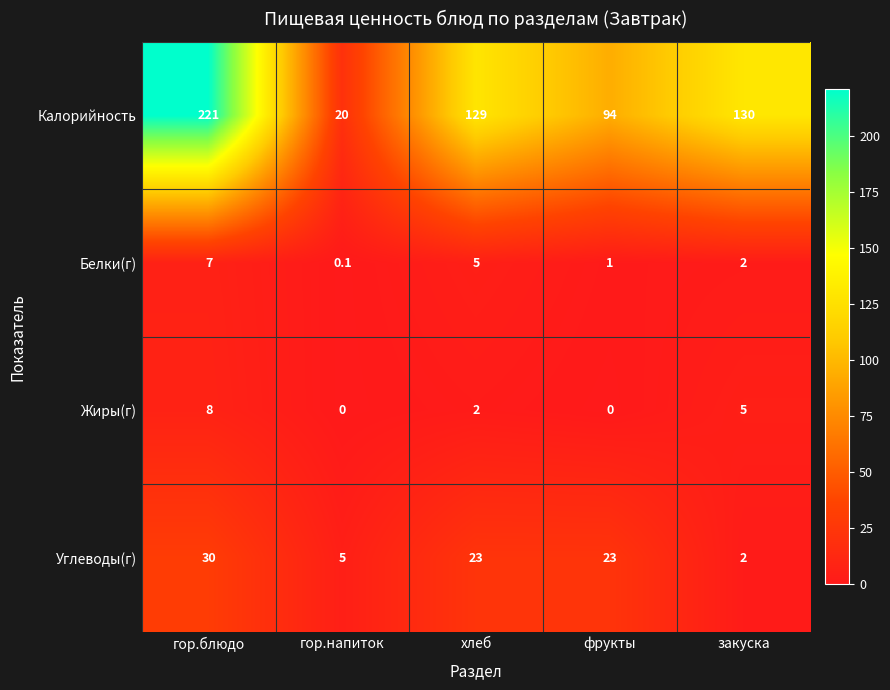

Where does the Калорийность series first go above 129?

гор.блюдо